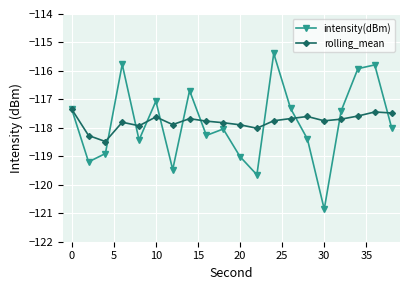

Does the chart have visible grid lines?

Yes